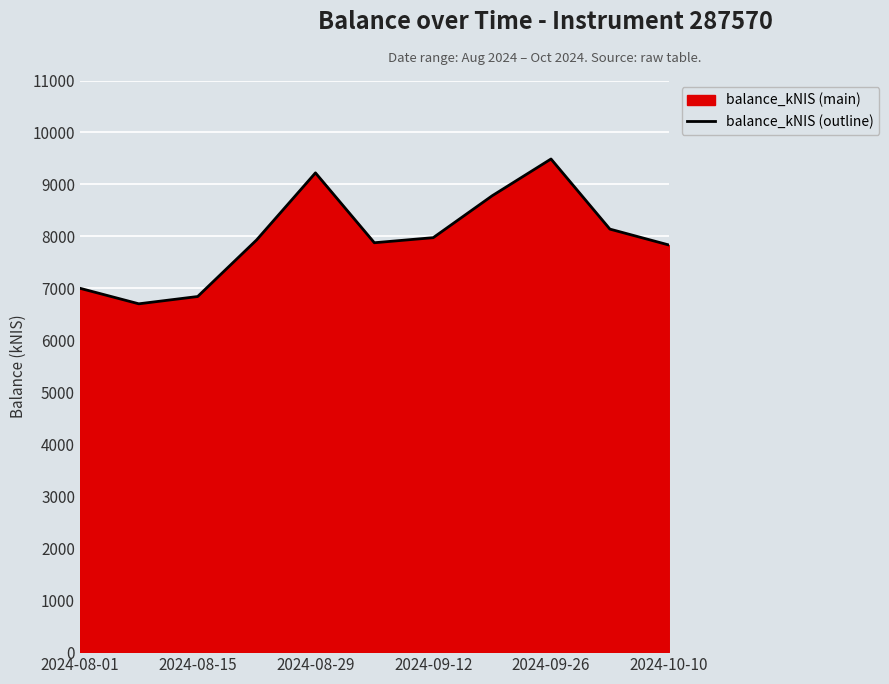

Approximately how many times larger is the value at 2024-10-10 compared to 2024-09-12?

1.0